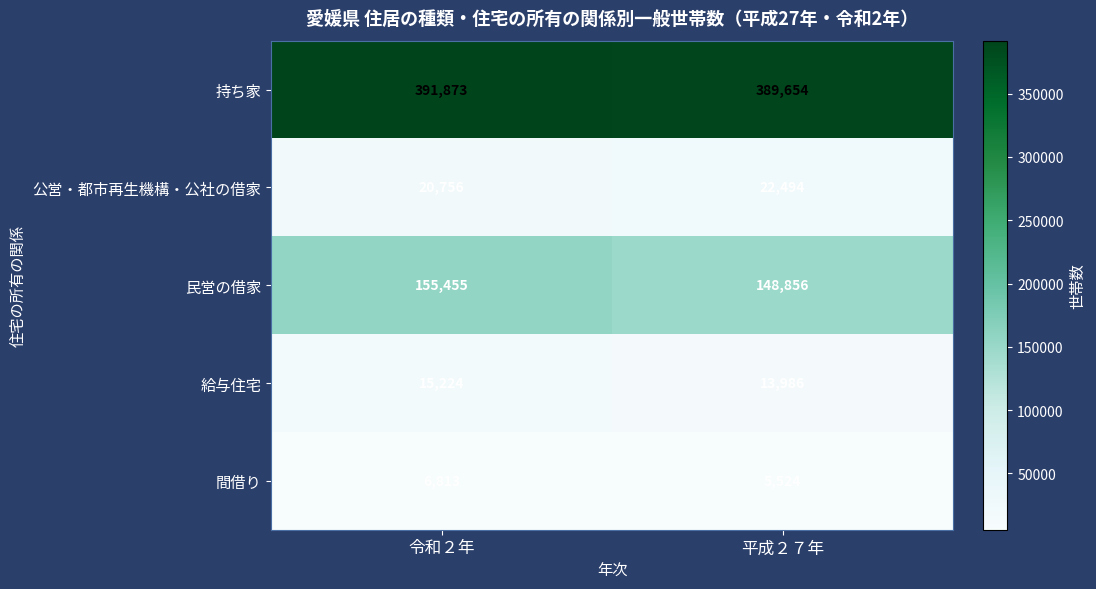

Count the number of data series in this chart.

5